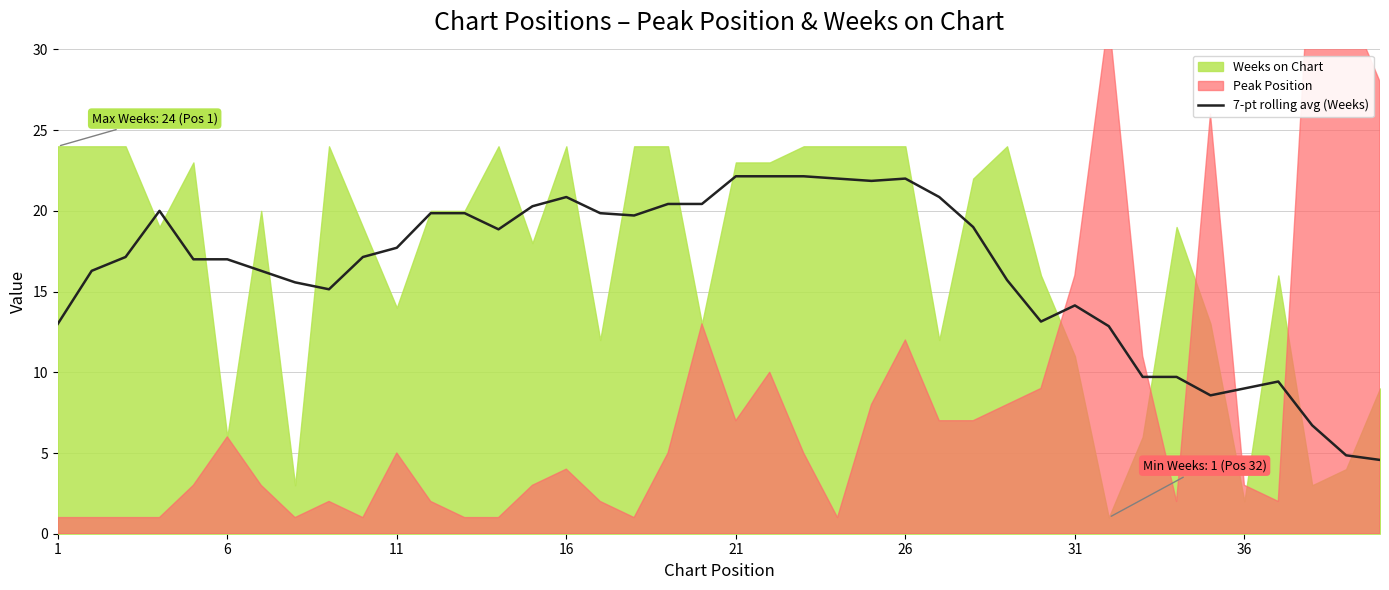

What is the average value?

16.3